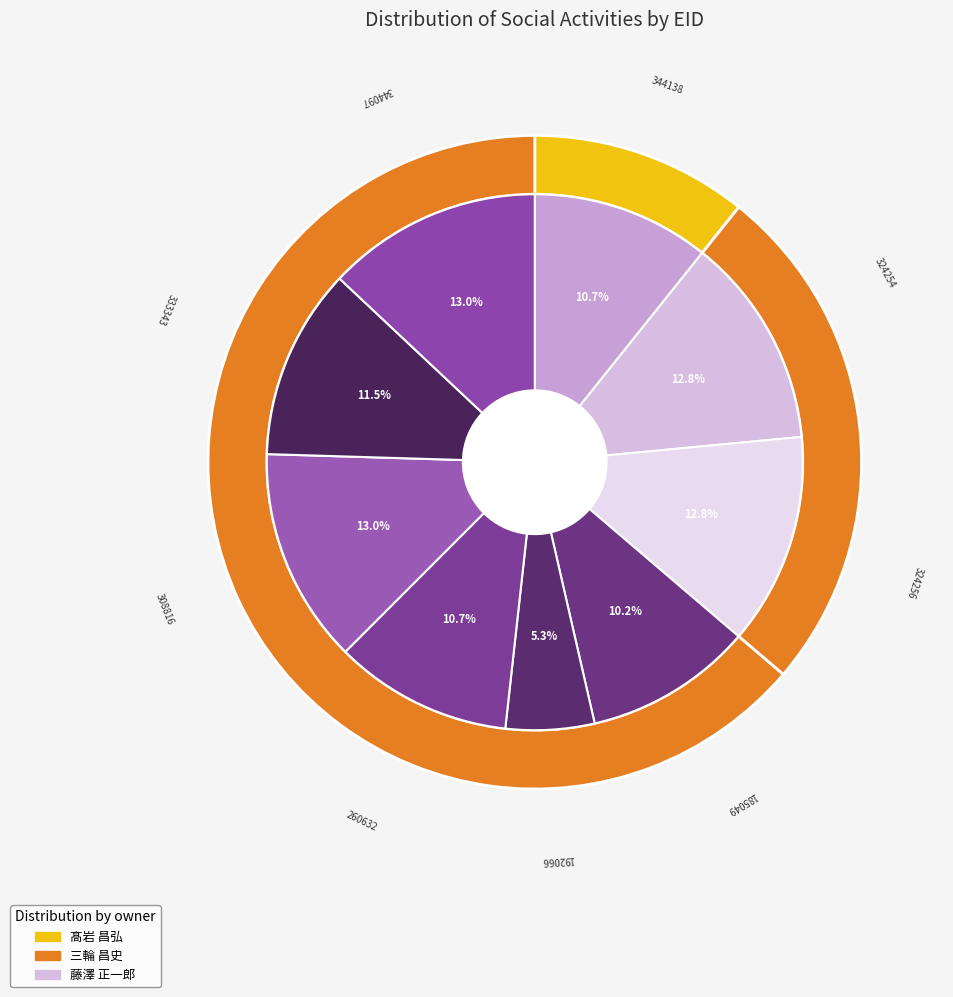

What percentage is NOT represented by 308816?

87.0%